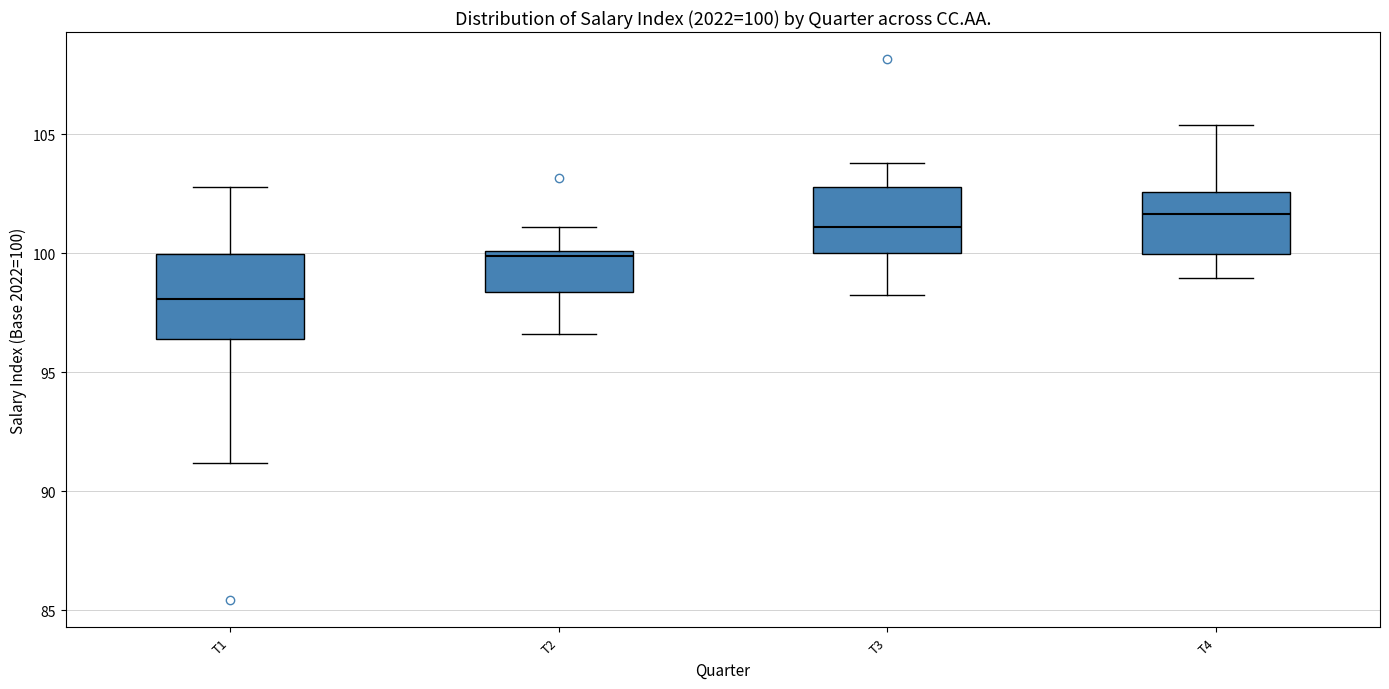

Which box's median line is the lowest?

T1